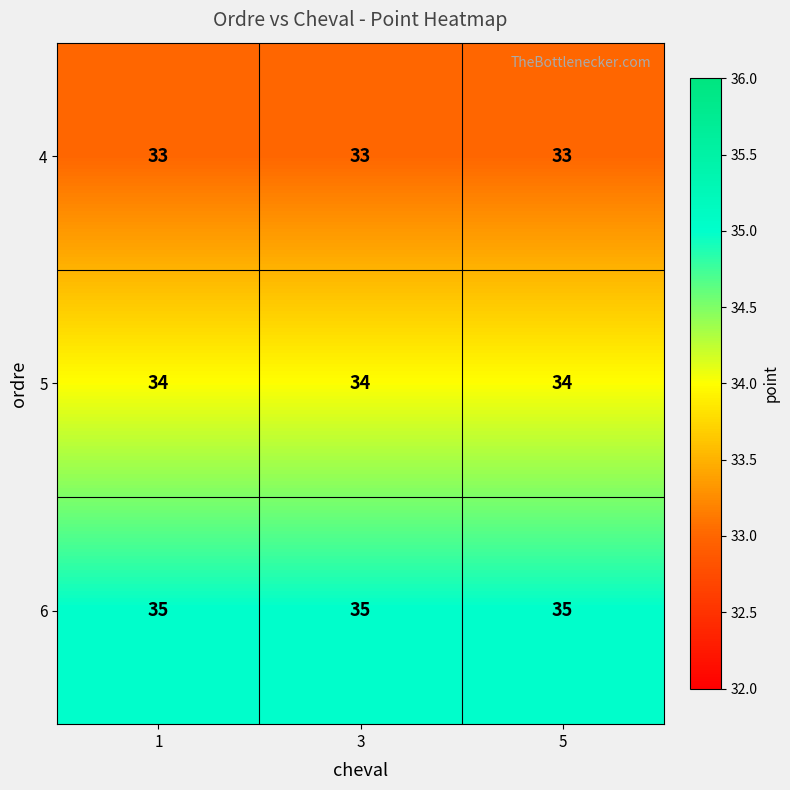

At 3, list the series in order from smallest to largest.

4, 5, 6